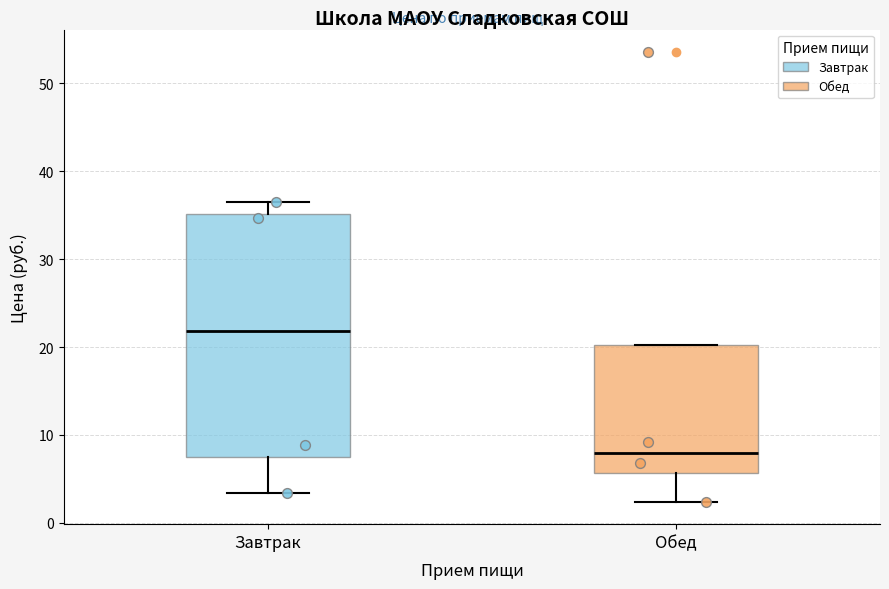

Reading left to right, transcribe this box plot: for each box, give where its median line is, the range the box spans, and where its two whiskers end, as read against the y-axis. The values are not printed on the chart, so give them approximately, as read against the axis.

Завтрак: median 22, box 8 to 35, whiskers 3 to 36
Обед: median 8, box 6 to 20, whiskers 2 to 20